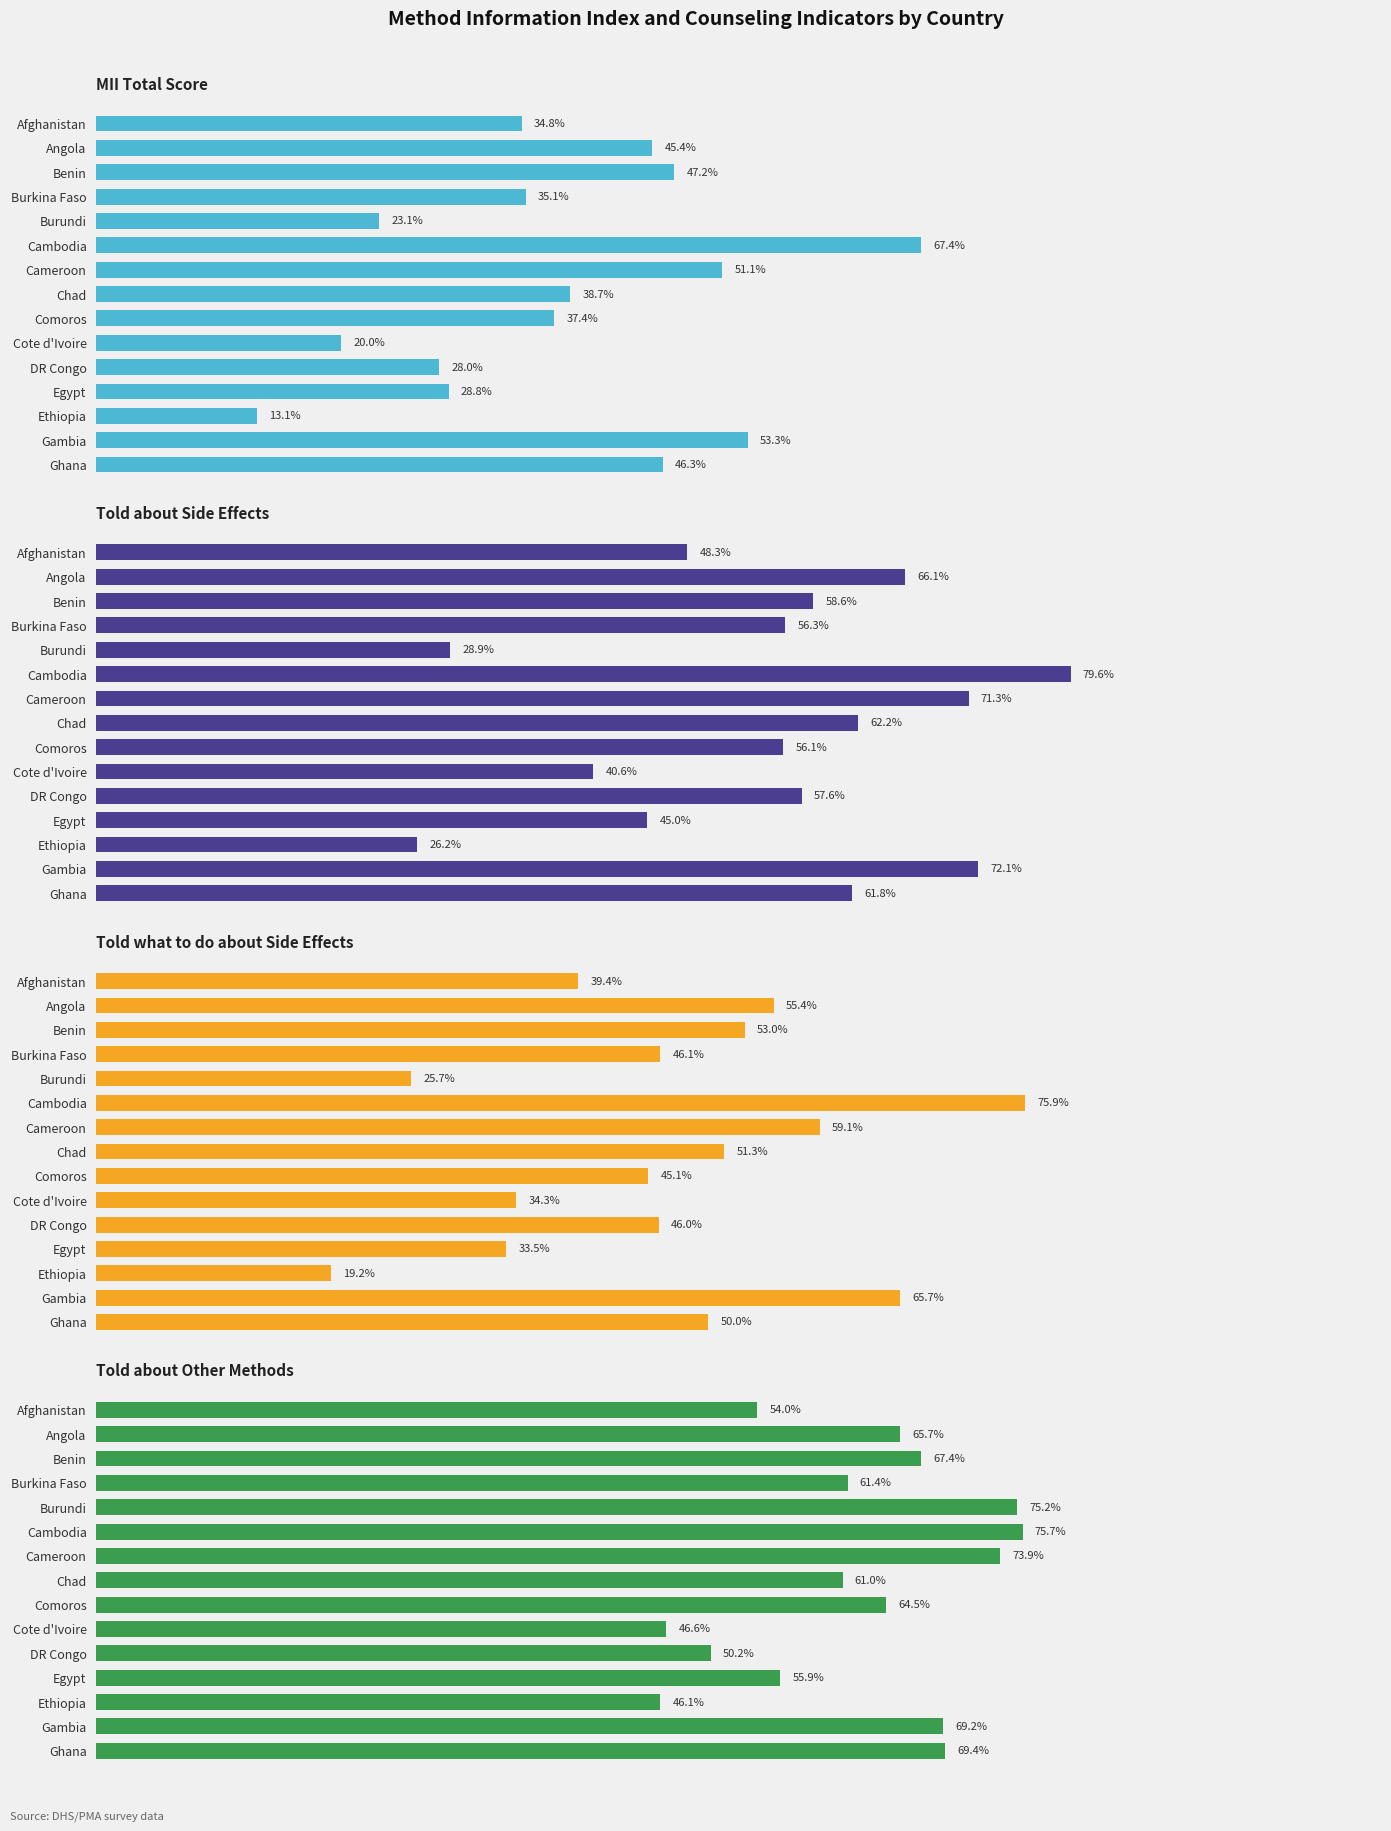

What is the difference between the maximum and minimum values in the Told about Other Methods series?

0.3